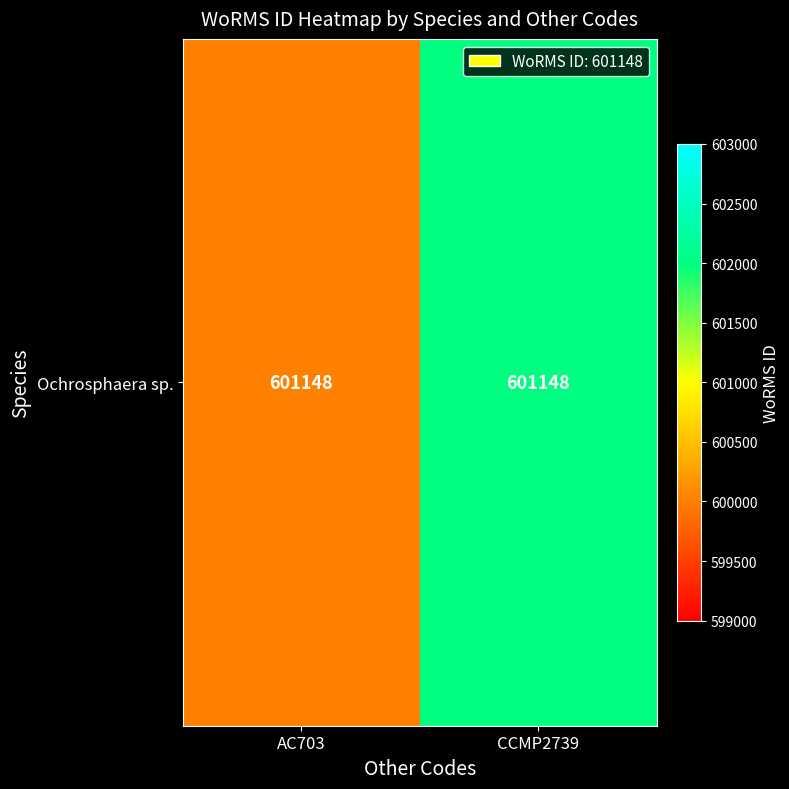

What is the minimum value shown in the chart?

600000